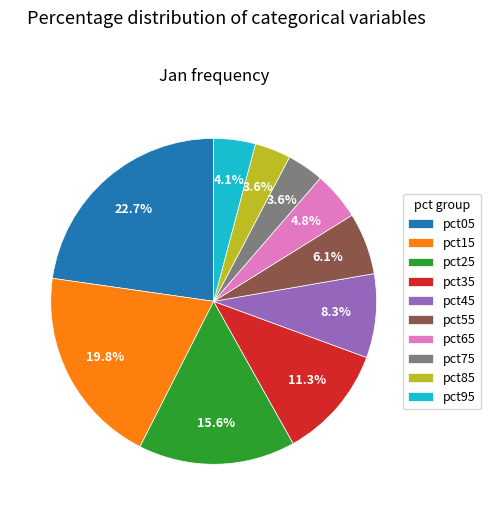

Does pct45 represent more than half of the total?

No